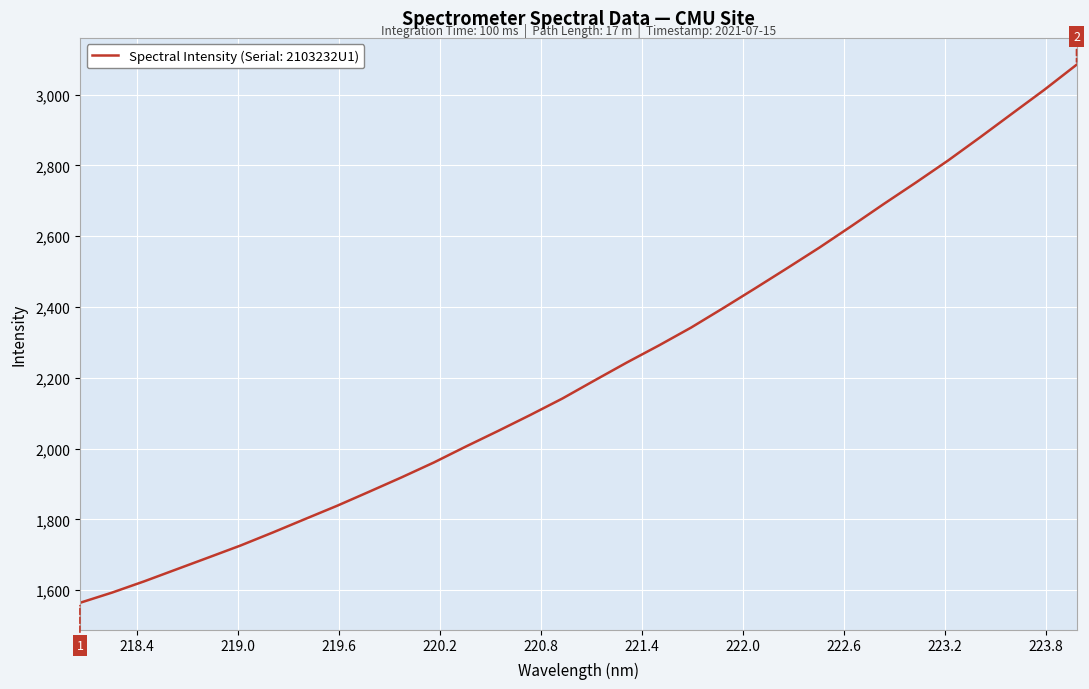

Reading right to left, list all the values displayed in this chart.

3084.5	3014.0	2947.0	2879.8	2814.0	2751.9	2691.3	2629.2	2568.3	2510.3	2453.2	2396.9	2341.8	2291.4	2243.1	2192.7	2141.6	2095.0	2049.9	2006.0	1960.7	1918.8	1878.5	1838.7	1801.0	1763.1	1726.4	1692.4	1658.7	1624.9	1593.1	1564.1